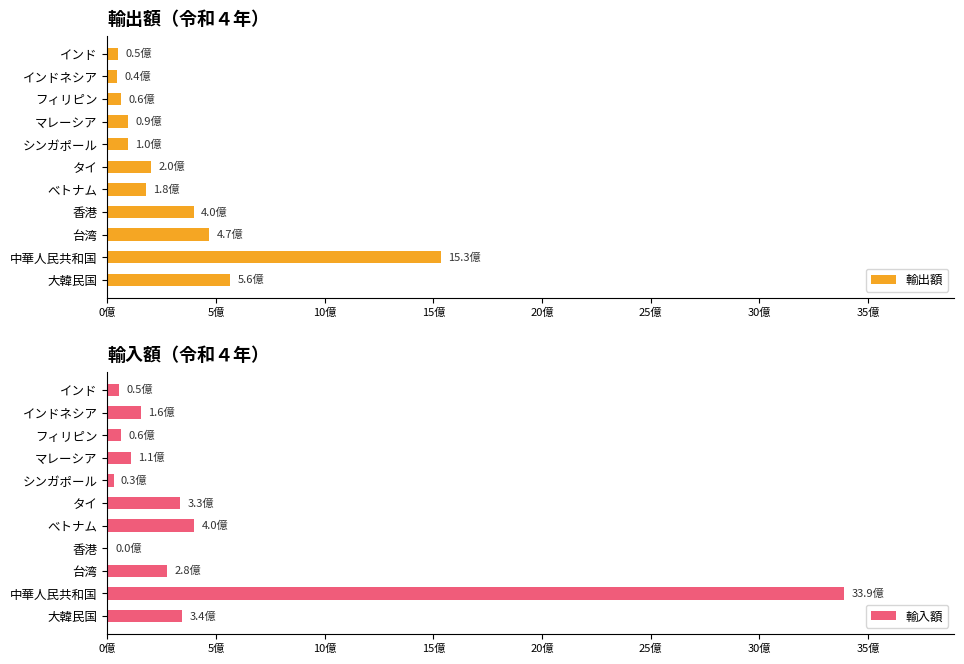

How many data points does each series have?

11